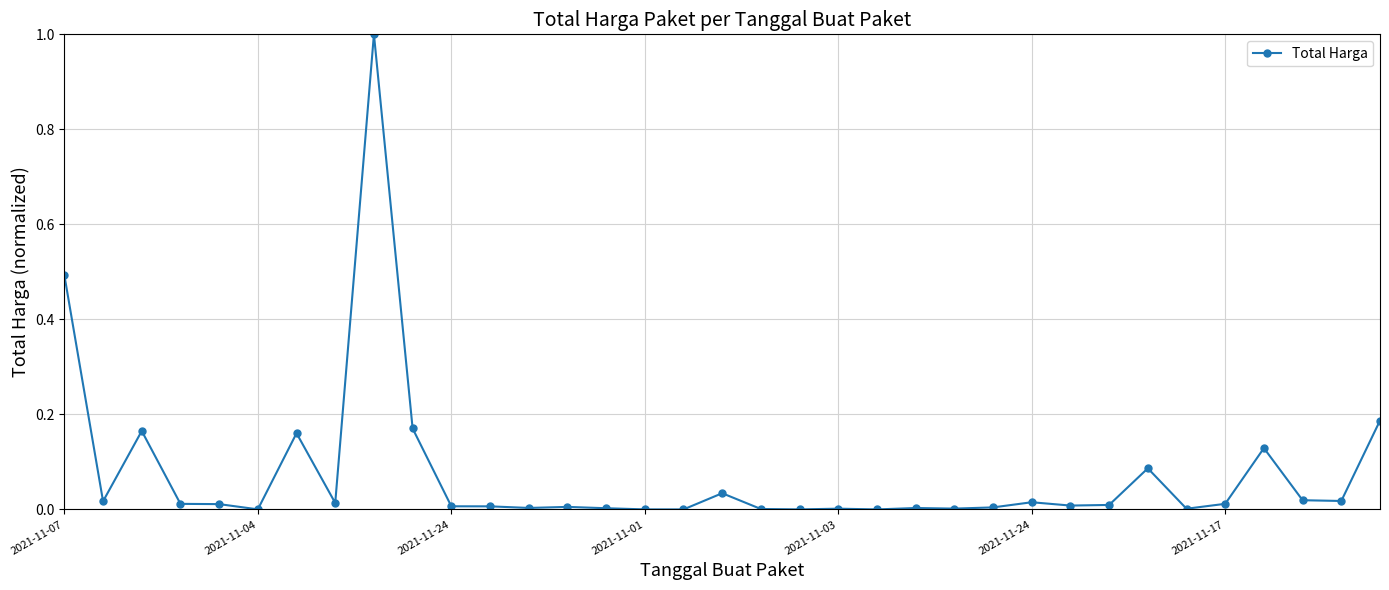

How many distinct data groups are displayed?

1